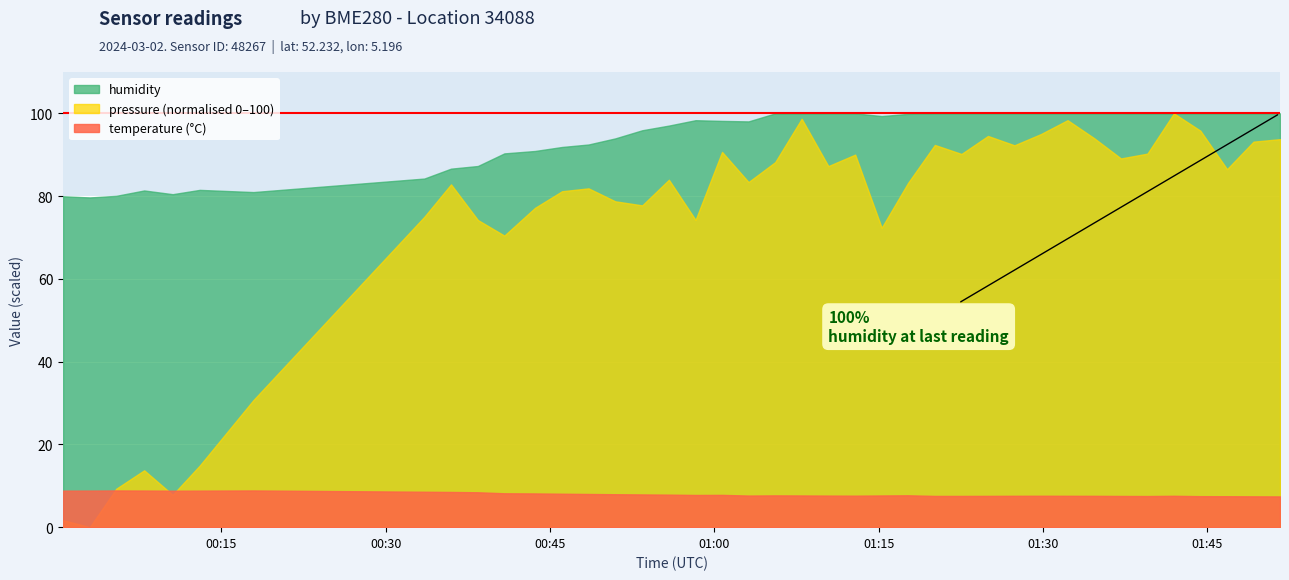

Which series has the largest total across all categories?

humidity